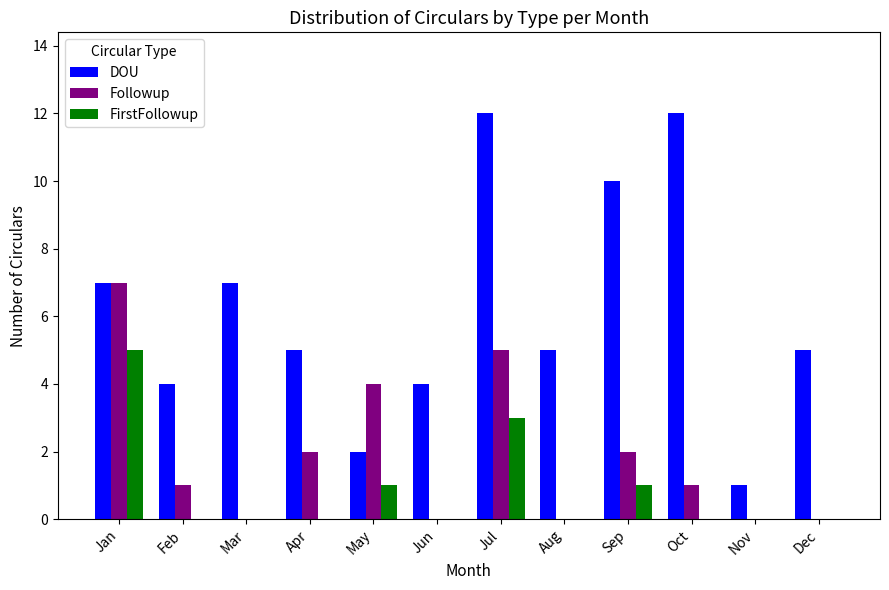

Reading left to right, what are all the values shown in this chart?

DOU: 7	4	7	5	2	4	12	5	10	12	1	5
Followup: 7	1	0	2	4	0	5	0	2	1	0	0
FirstFollowup: 5	0	0	0	1	0	3	0	1	0	0	0